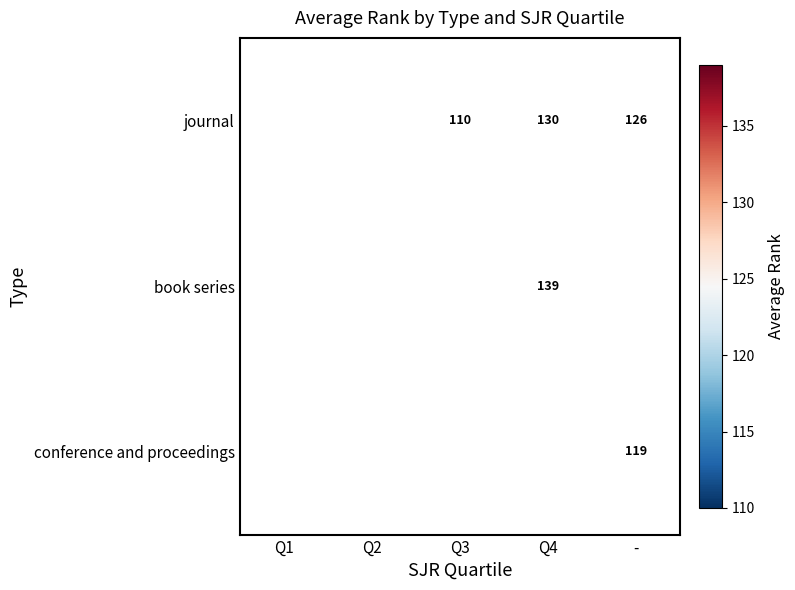

The value of book series at Q4 is 215. True or false?

False